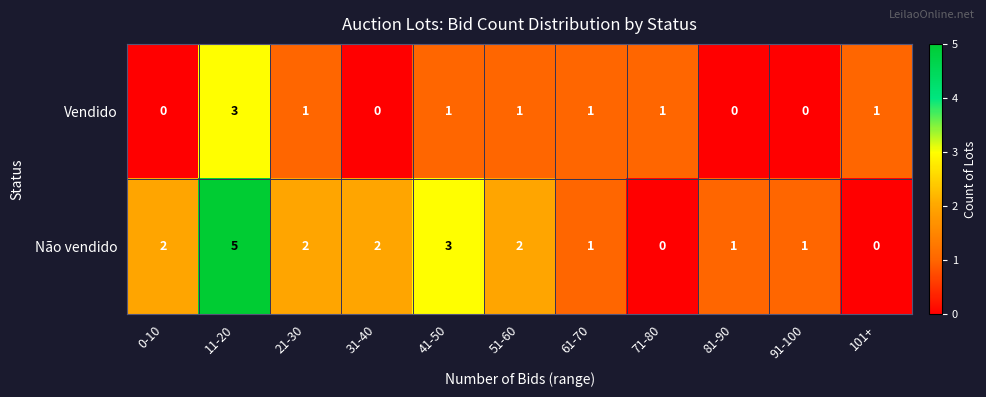

Reading left to right, transcribe all the data shown in this chart.

Vendido: 0-10=0	11-20=3	21-30=1	31-40=0	41-50=1	51-60=1	61-70=1	71-80=1	81-90=0	91-100=0	101+=1
Não vendido: 0-10=2	11-20=5	21-30=2	31-40=2	41-50=3	51-60=2	61-70=1	71-80=0	81-90=1	91-100=1	101+=0